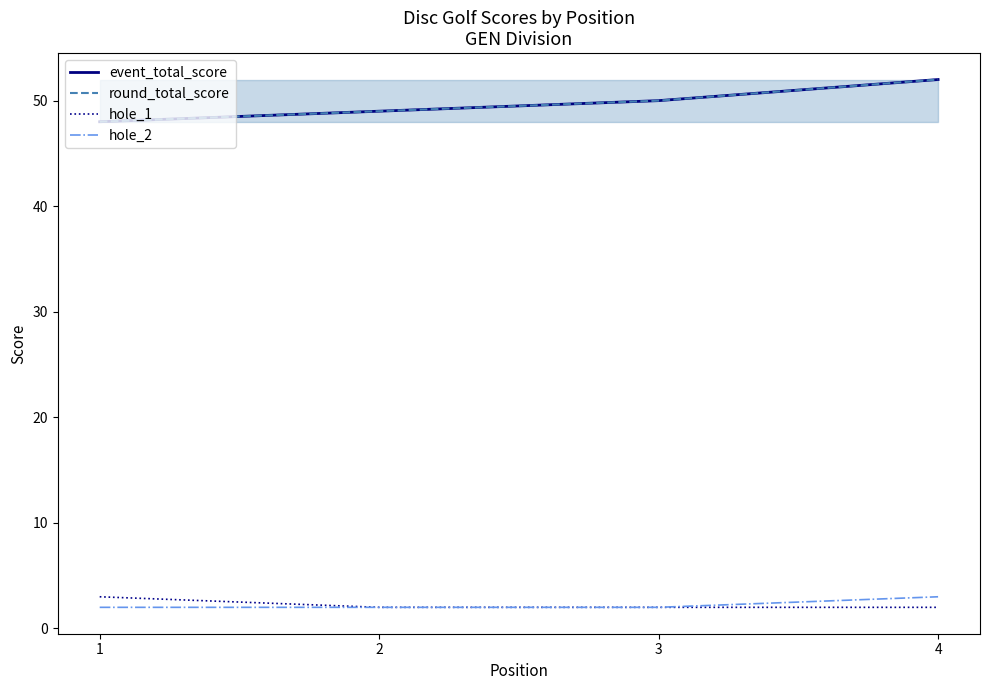

At which label does hole_2 reach its minimum?

1